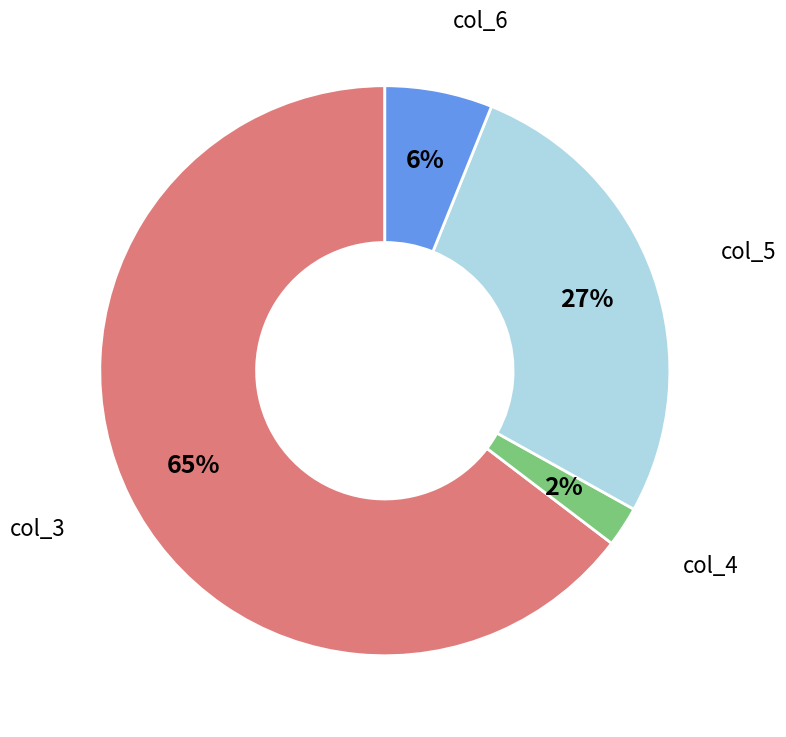

Is col_5 the majority of the pie?

No